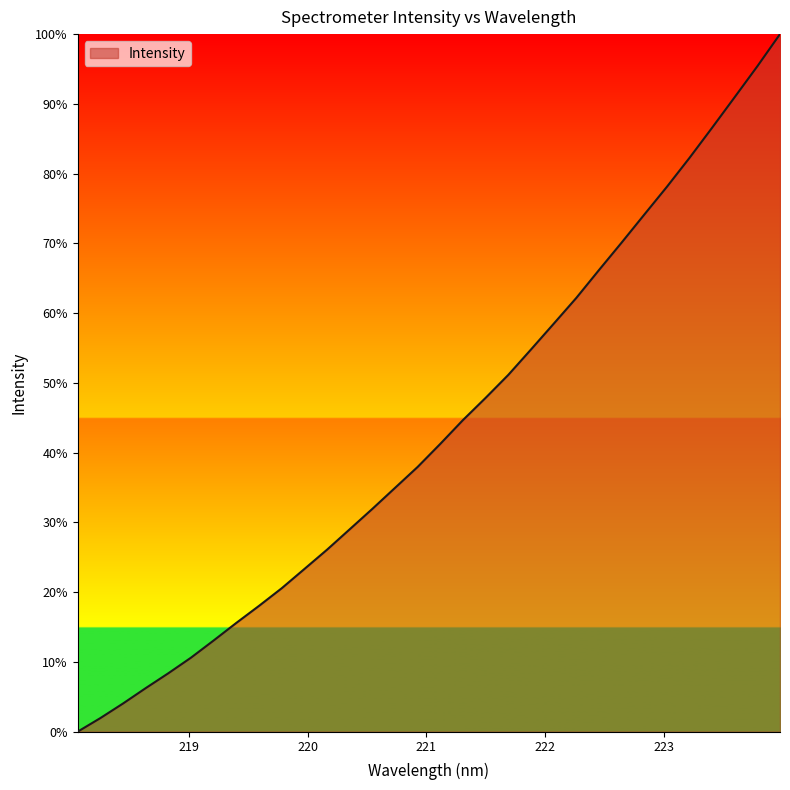

Does the chart have visible grid lines?

No